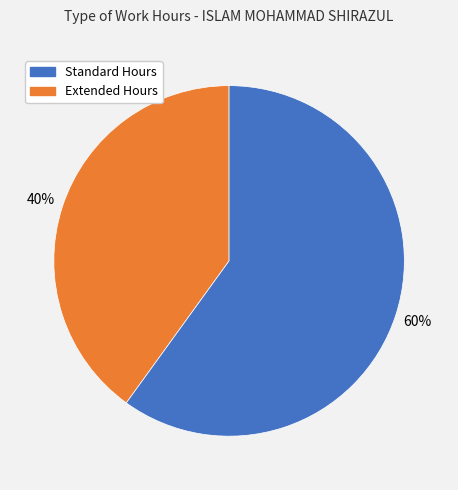

To the nearest percent, what is the difference between the largest and smallest slice percentages?

20%